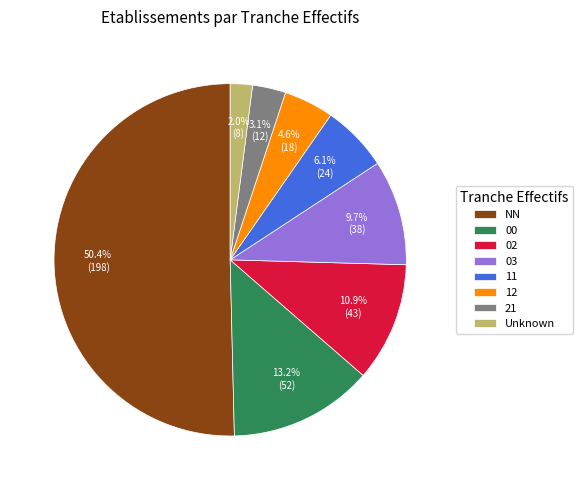

How much of the chart is everything except 11?

93.9%